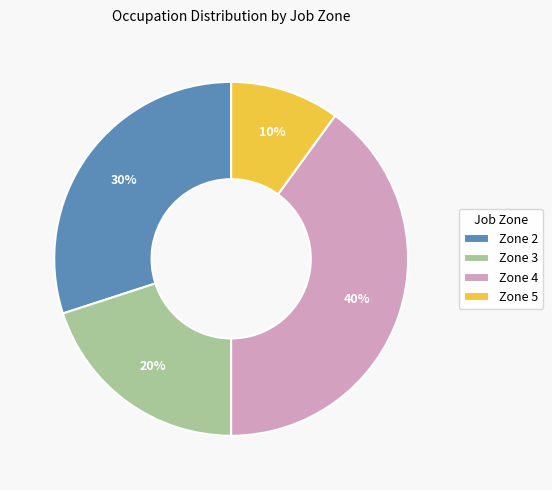

Which category has the biggest portion of the pie?

Zone 4